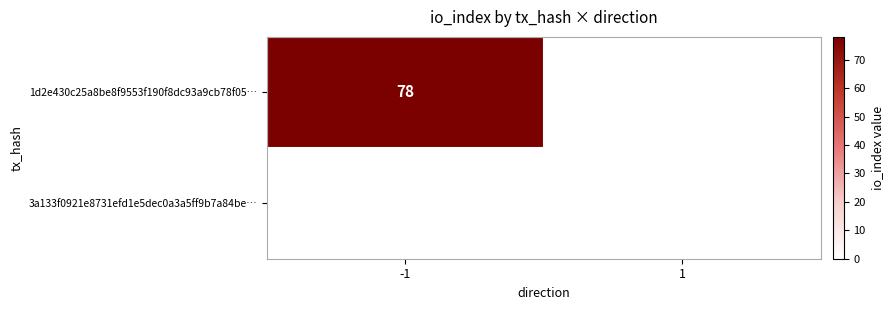

List the series in order of their overall mean, highest first.

1d2e430c25a8be8f9553f190f8dc93a9cb78f05…, 3a133f0921e8731efd1e5dec0a3a5ff9b7a84be…